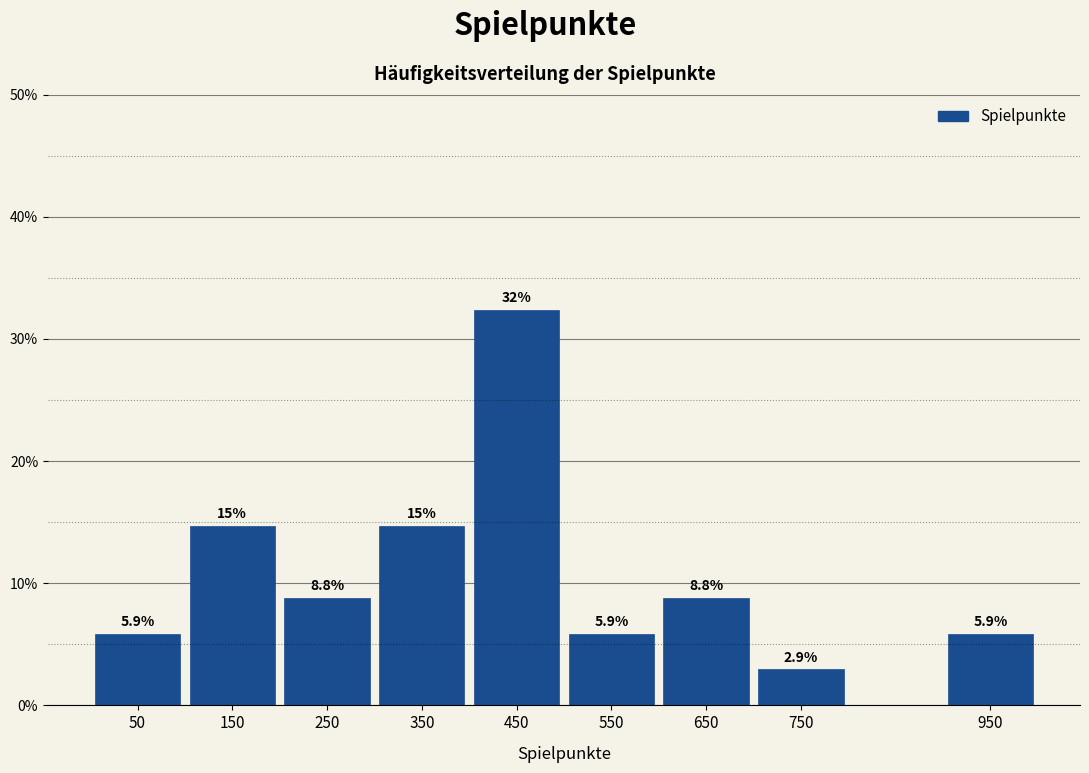

Which range on the x-axis has the tallest bar?

400 to 500